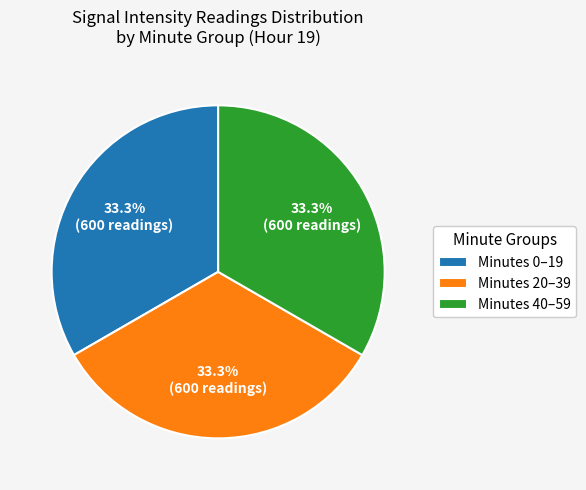

Is the sum of Minutes 0–19 and Minutes 40–59 greater than half?

Yes